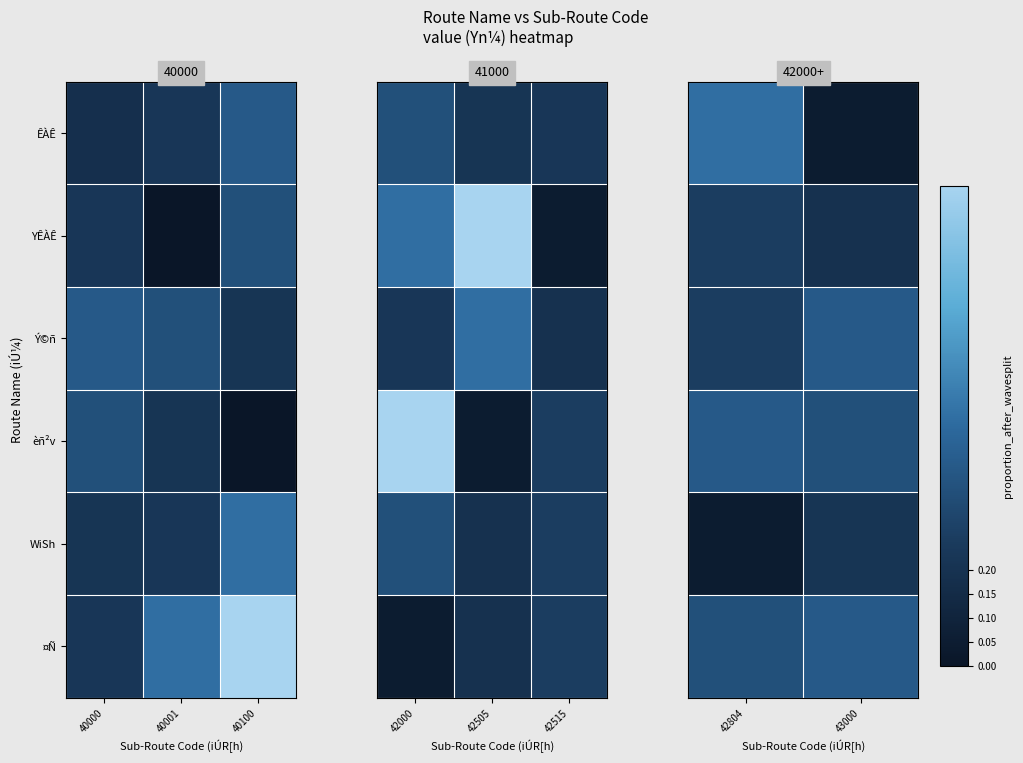

At which category is the sum across all series the highest?

42804